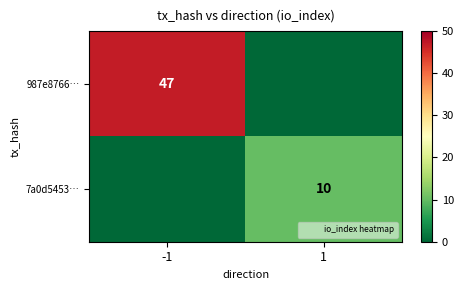

At how many categories does at least one series exceed 25?

1